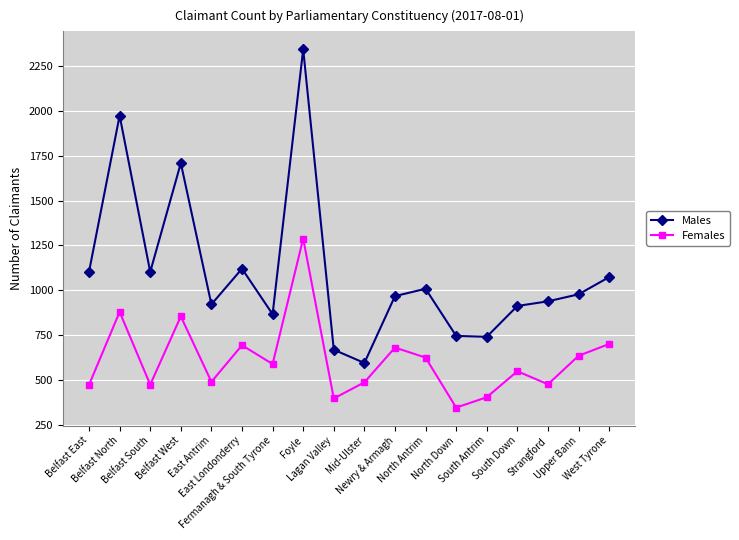

How many values in the Males series are below 977?

9